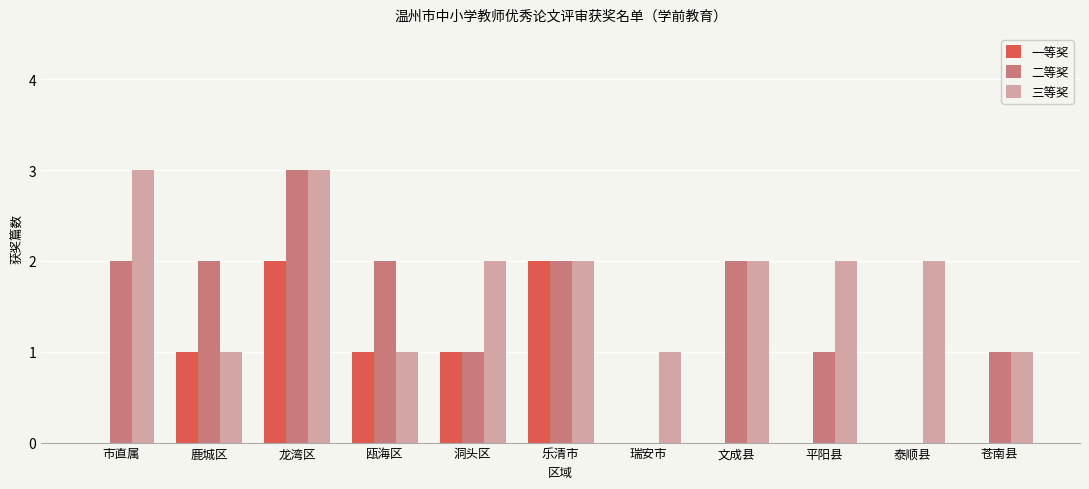

Which series has the largest total across all categories?

三等奖